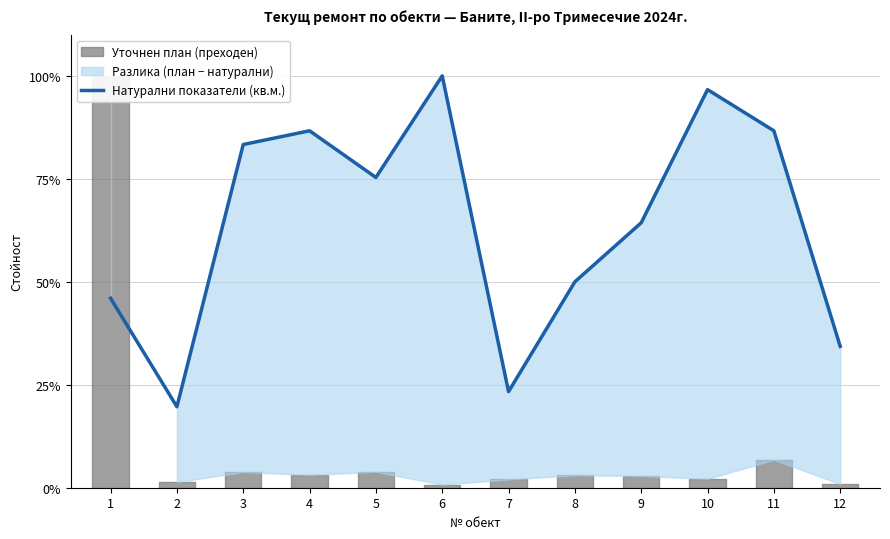

What is the difference between the values at 7 and 6?

76.7